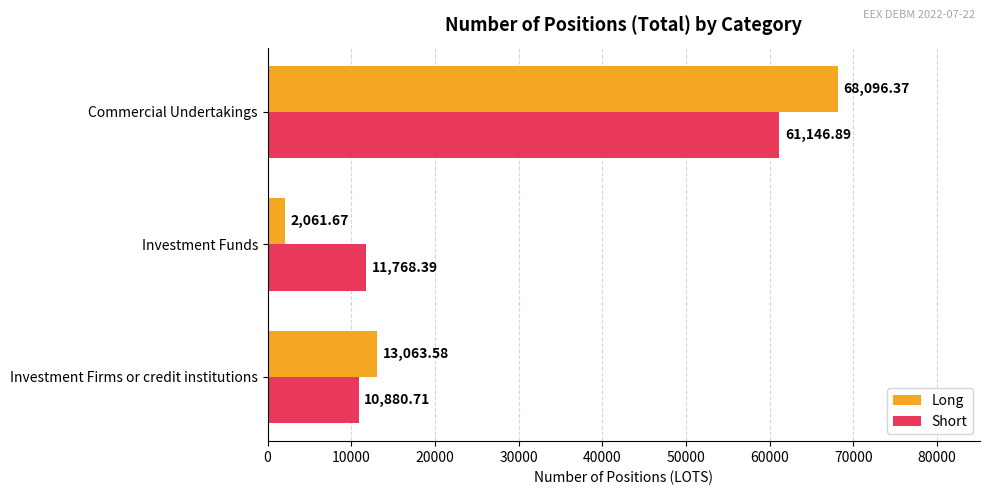

Which series has the largest range (max minus min)?

Long